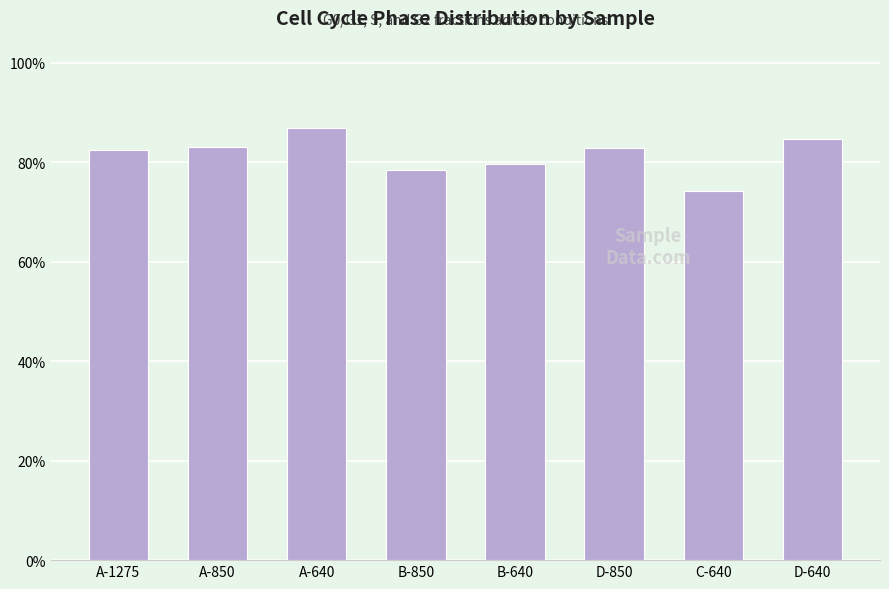

What is the label of the 2nd bar from the left?

A-850